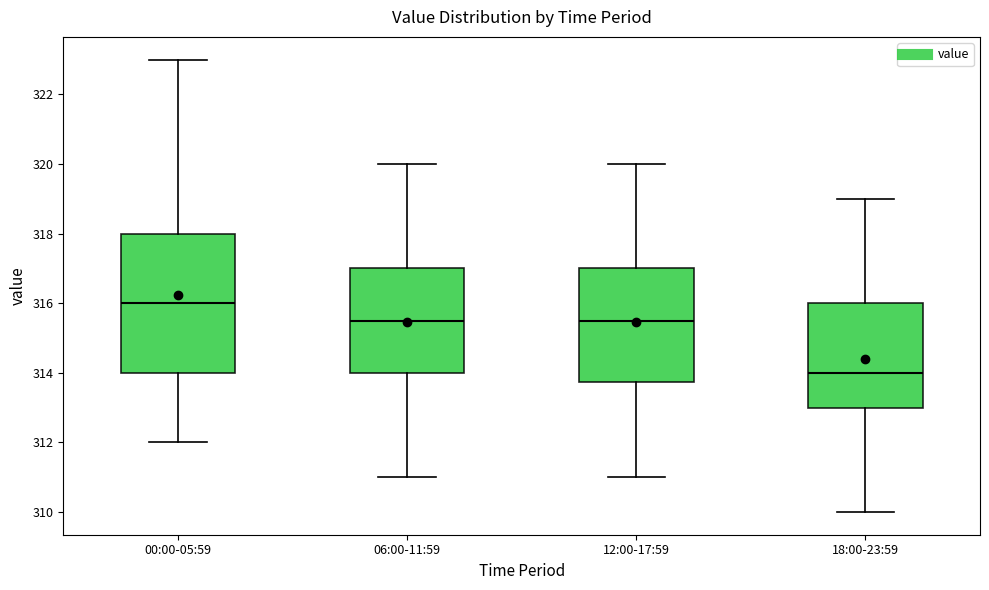

Reading left to right, transcribe this box plot: for each box, give where its median line is, the range the box spans, and where its two whiskers end, as read against the y-axis. The values are not printed on the chart, so give them approximately, as read against the axis.

00:00-05:59: median 316.0, box 314.0 to 318.0, whiskers 312.0 to 323.0
06:00-11:59: median 315.6, box 314.0 to 317.0, whiskers 311.0 to 320.0
12:00-17:59: median 315.6, box 313.8 to 317.0, whiskers 311.0 to 320.0
18:00-23:59: median 314.0, box 313.0 to 316.0, whiskers 310.0 to 319.0